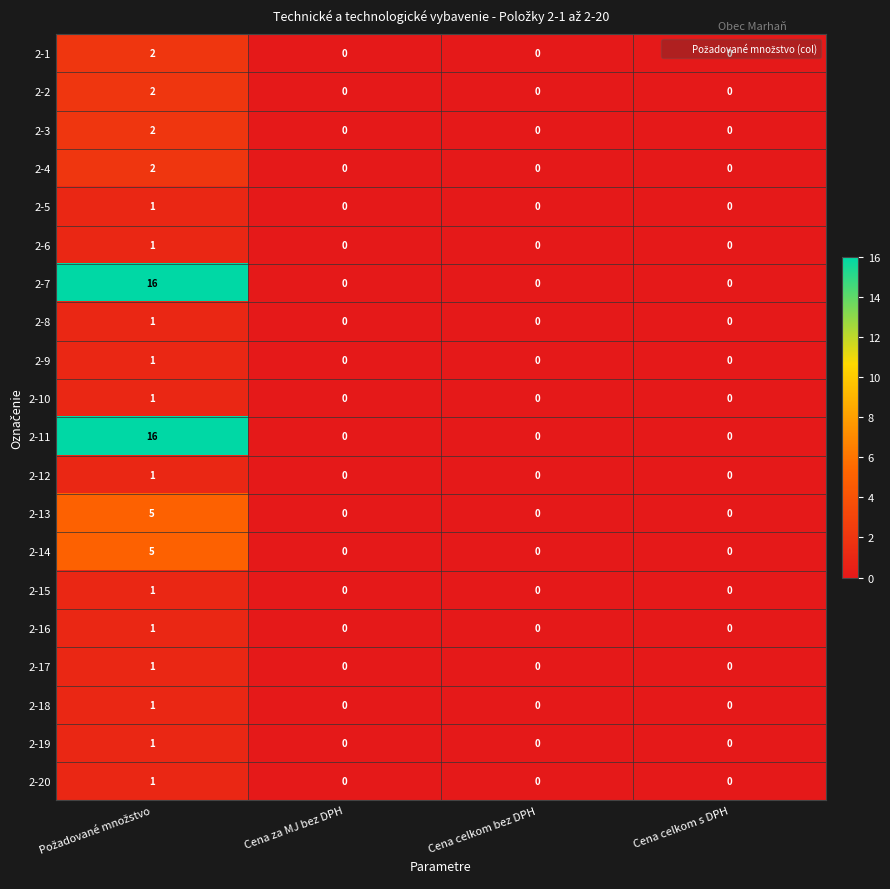

What is the greatest value displayed?

16